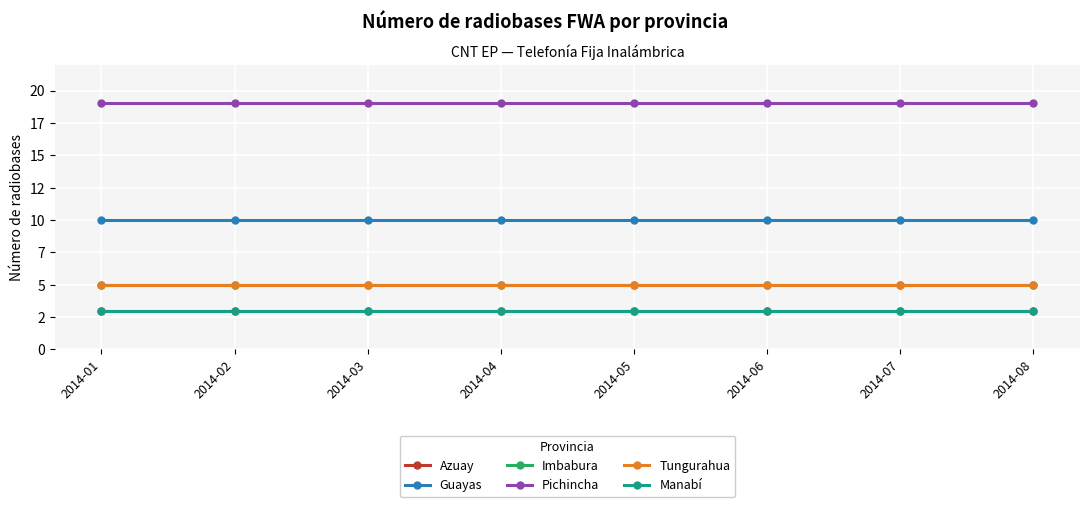

Does the chart have visible grid lines?

Yes